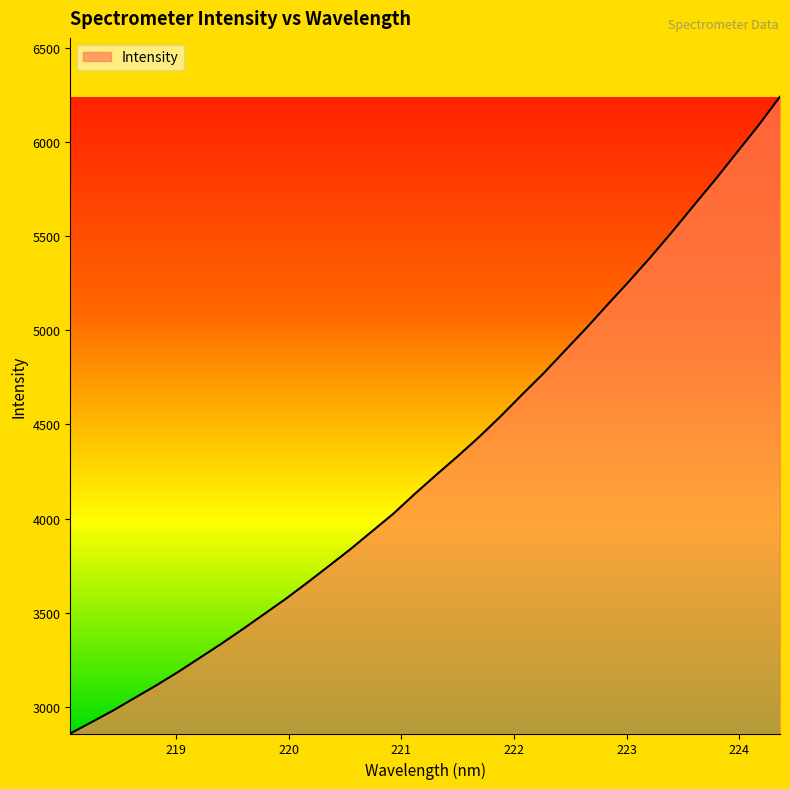

What is the minimum value shown in the chart?

2859.6